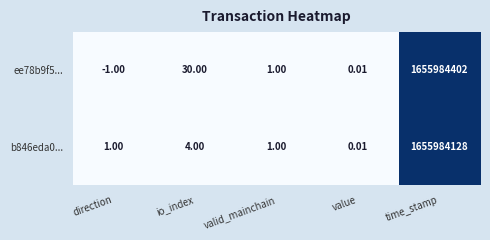

At which label does b846eda0... reach its peak?

time_stamp